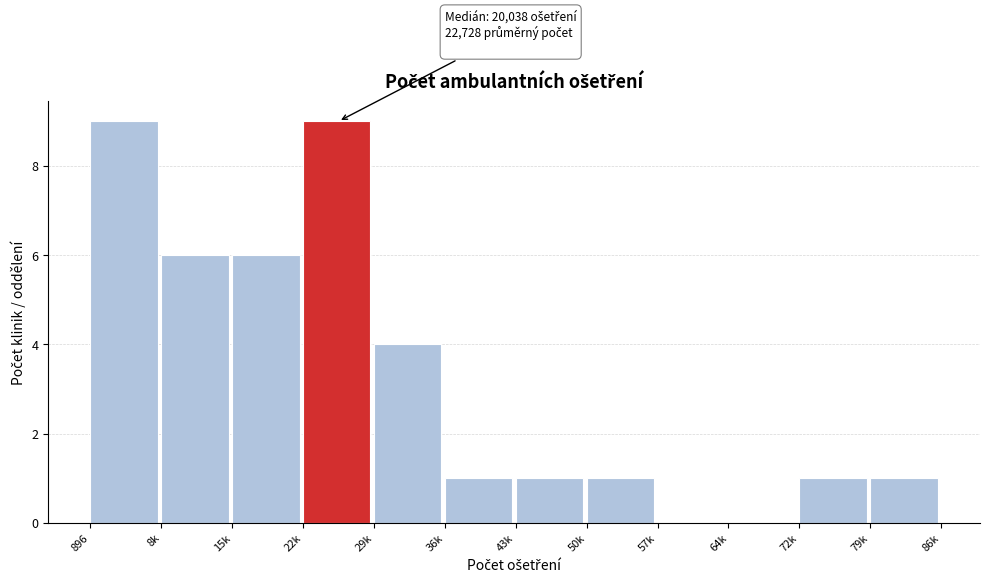

Reading left to right, what are all the values shown in this chart?

896=9	8k=6	15k=6	22k=9	29k=4	36k=1	43k=1	50k=1	57k=0	64k=0	72k=1	79k=1